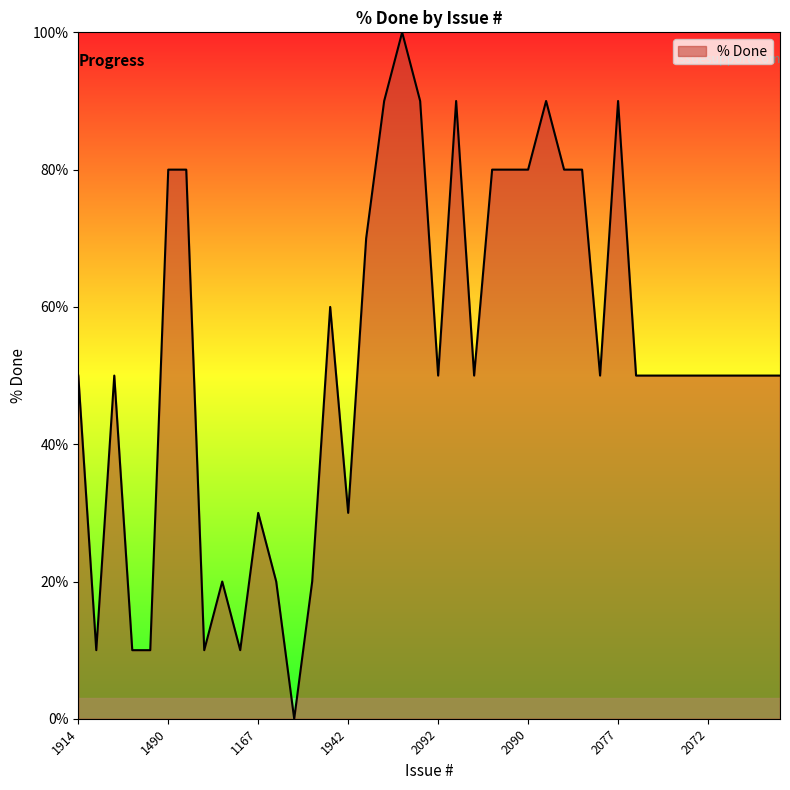

What is the difference between the maximum and minimum values?

100